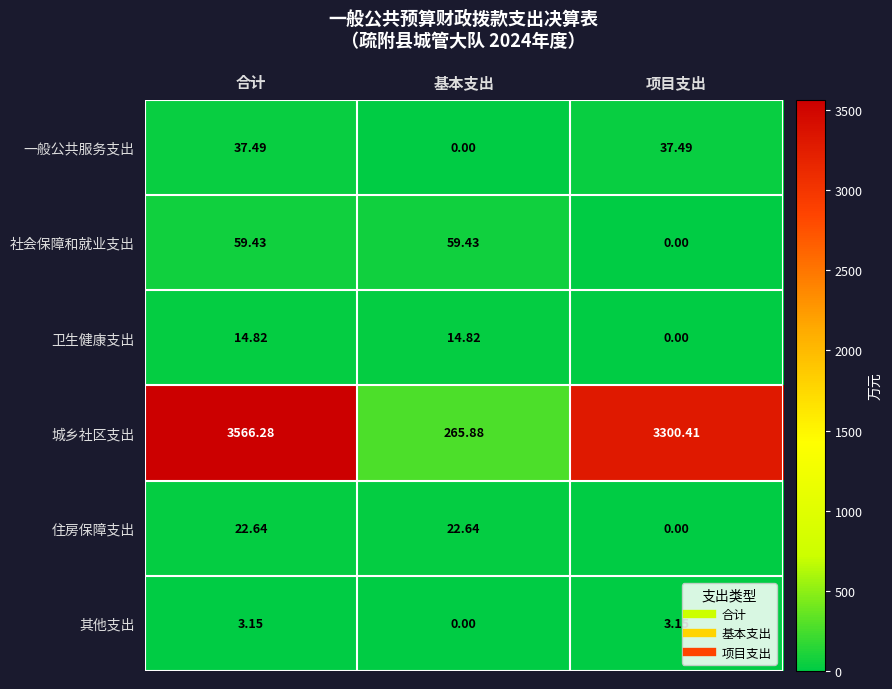

At which label does 一般公共服务支出 first exceed 37?

合计